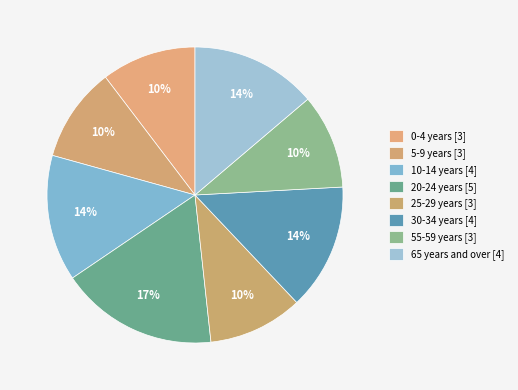

How many slices are in this pie chart?

8